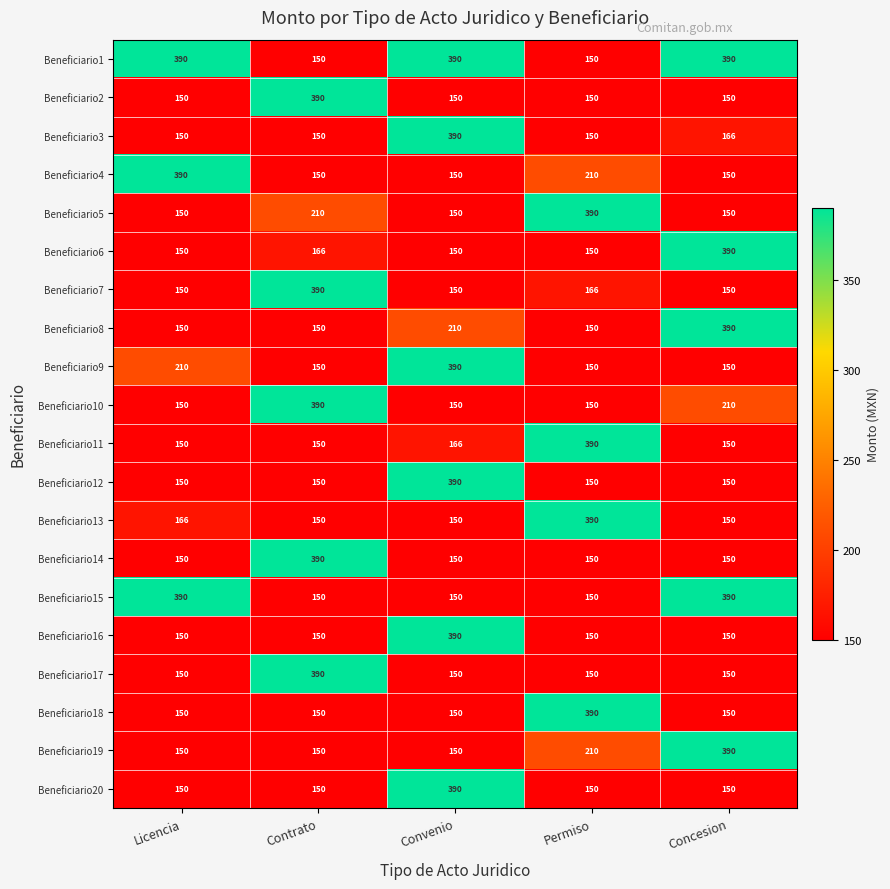

The Beneficiario20 series shows 56 at Permiso. True or false?

False